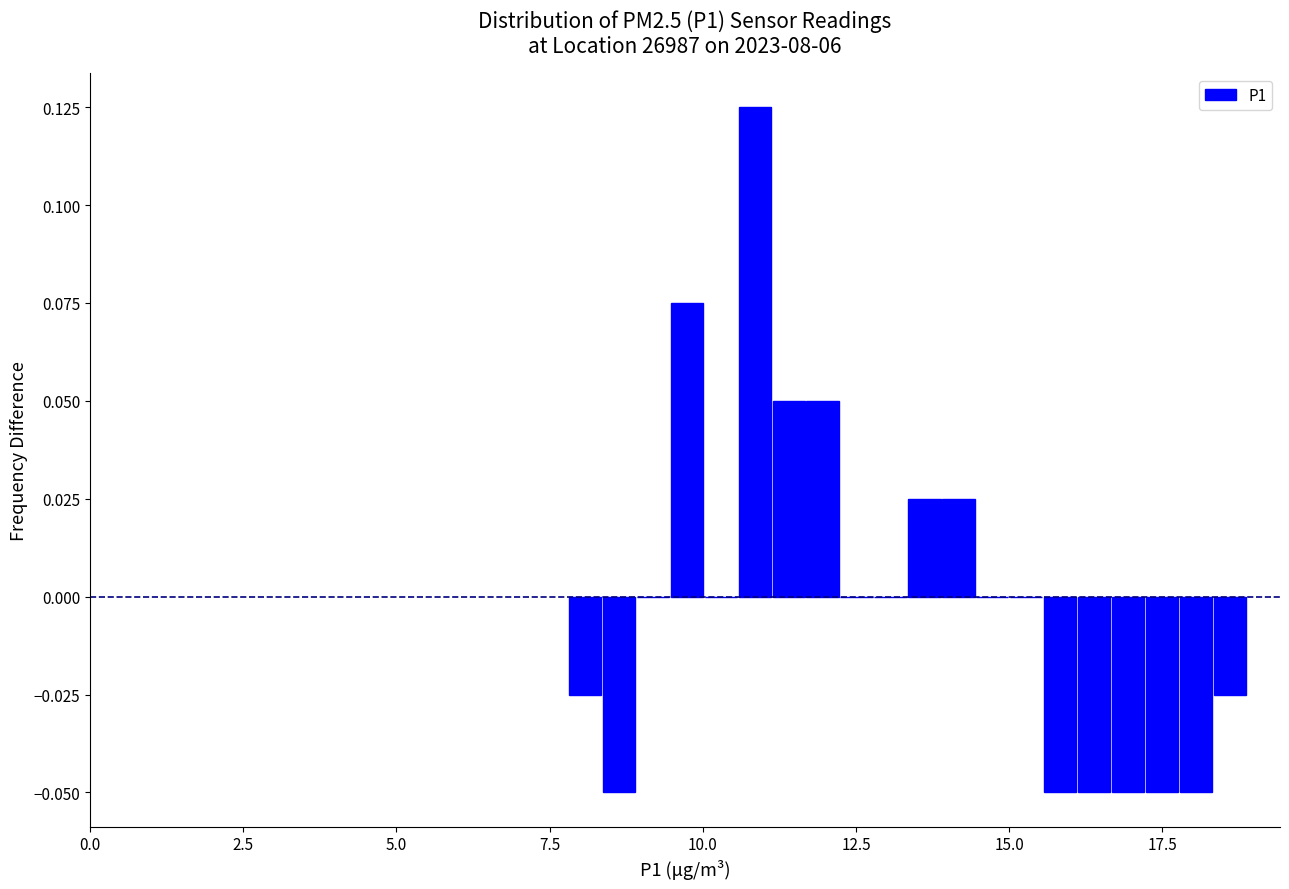

Read against the x-axis, roughly where is the centre of the tallest bar?

11.0